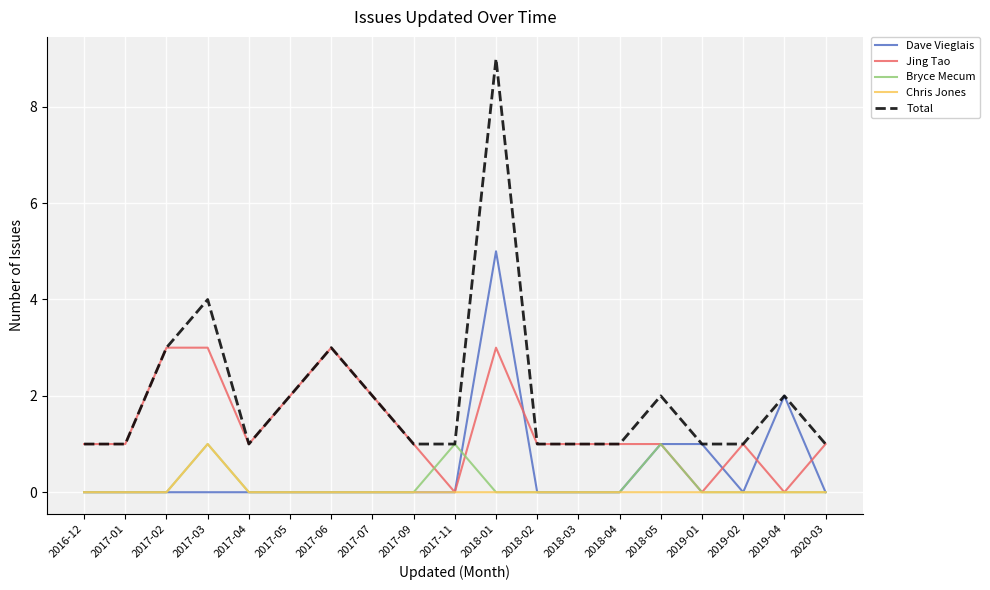

Is this an area chart (filled region under the line)?

No